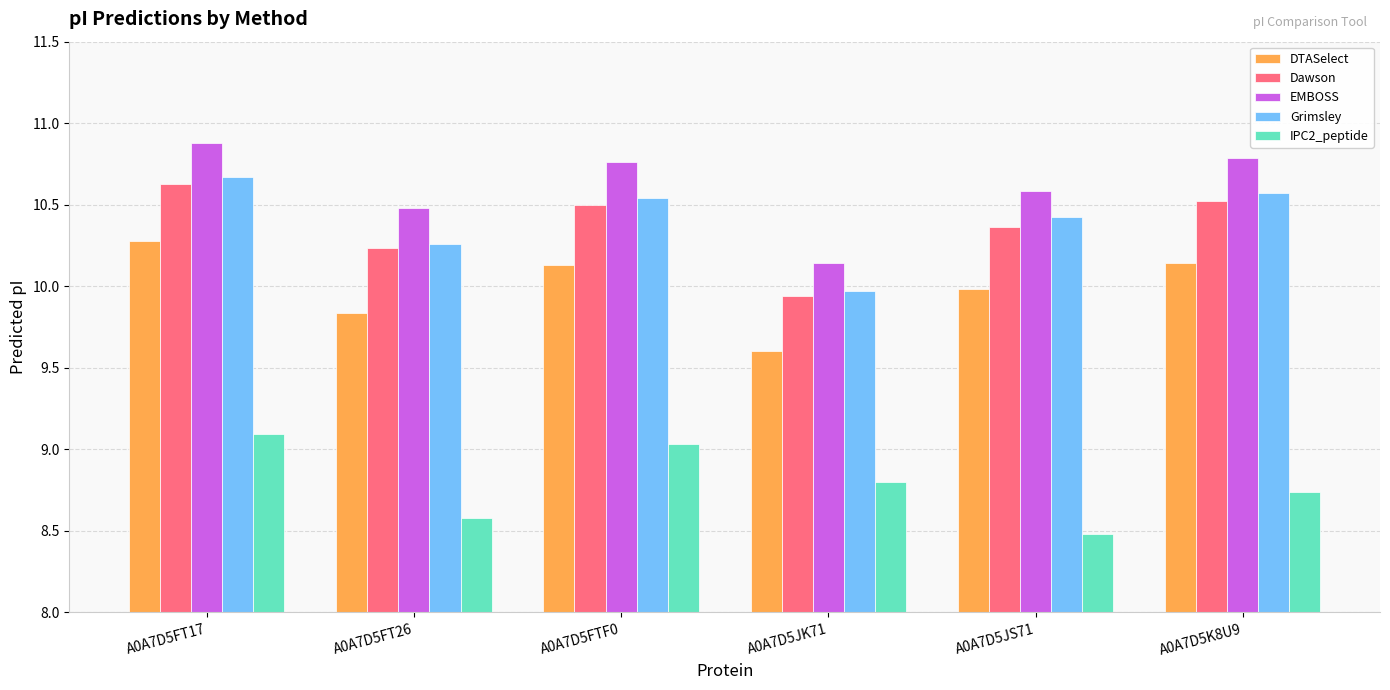

What position from the right is A0A7D5JS71?

2